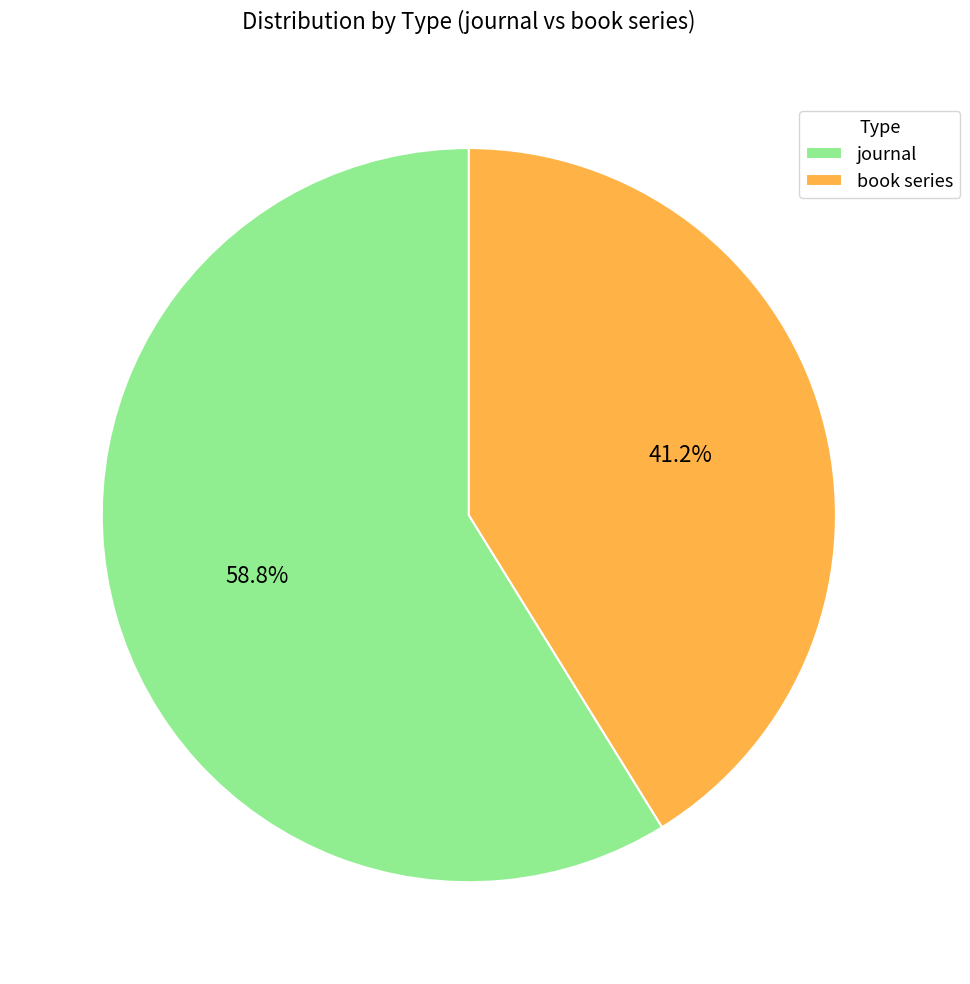

To the nearest percent, what portion does journal represent?

59%